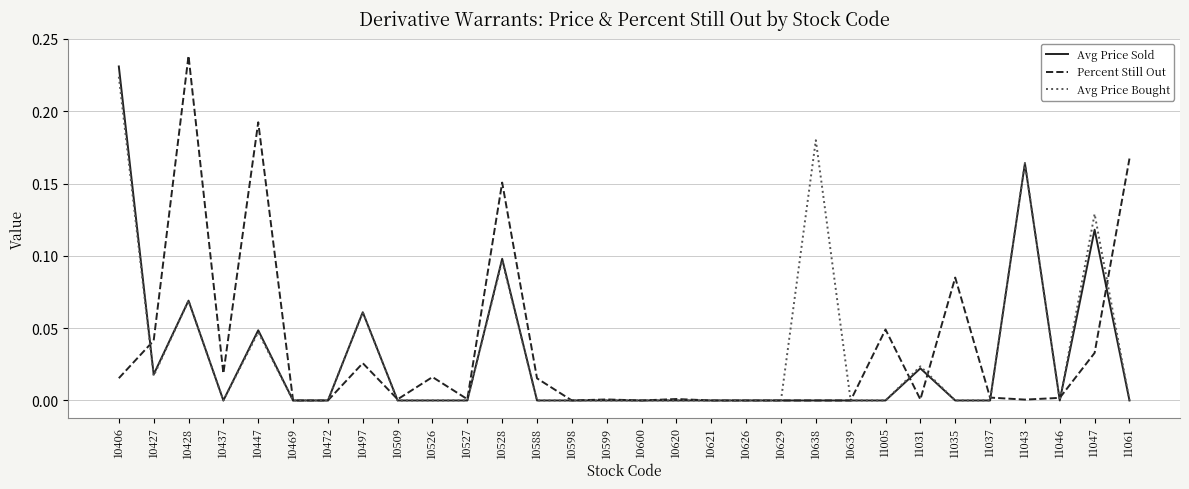

Rank the series by their average value, from lowest to highest.

Avg Price Sold, Avg Price Bought, Percent Still Out